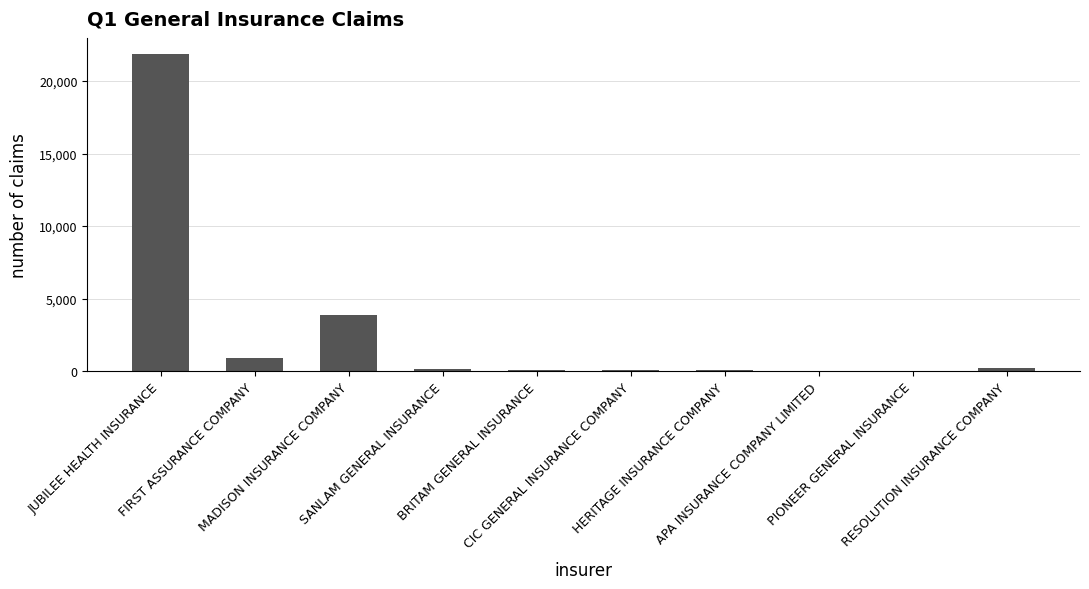

Where is the data nearest to the value 10953?

MADISON INSURANCE COMPANY